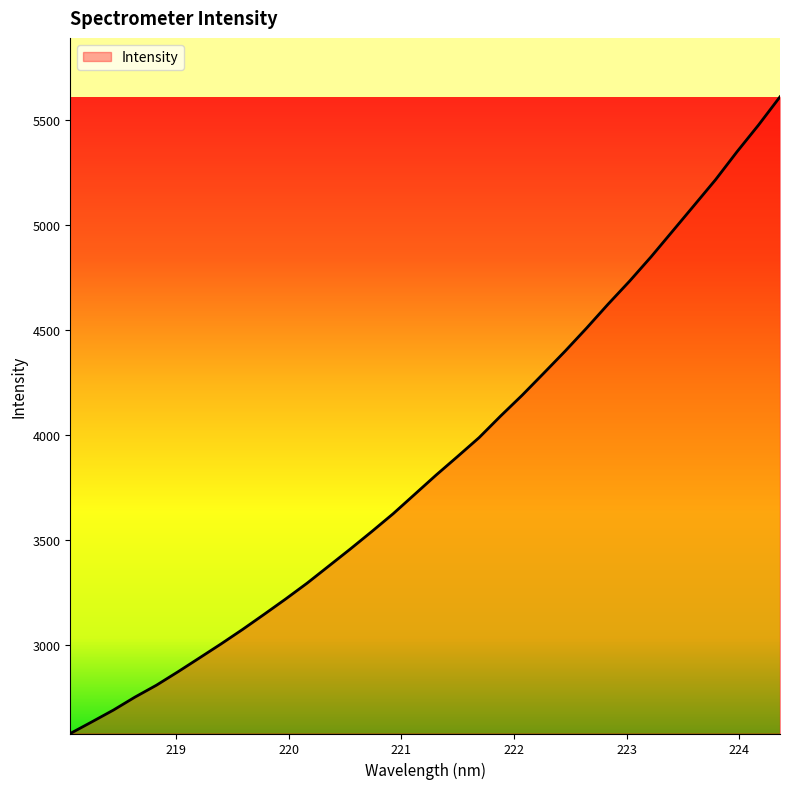

What is the greatest value displayed?

5612.6